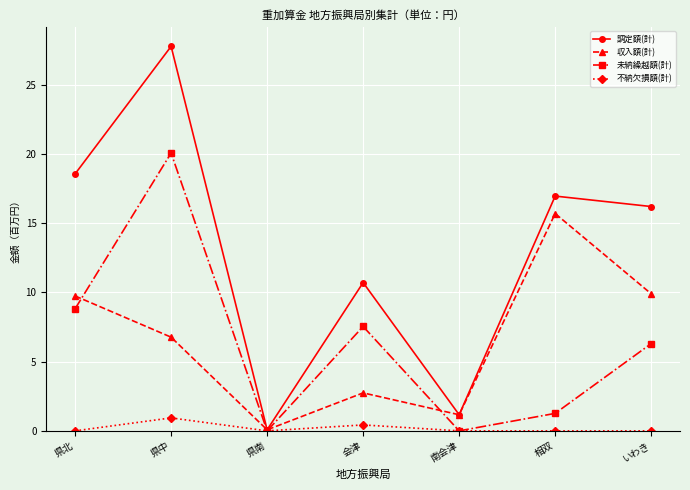

What is the highest value of the 不納欠損額(計) series?

0.9